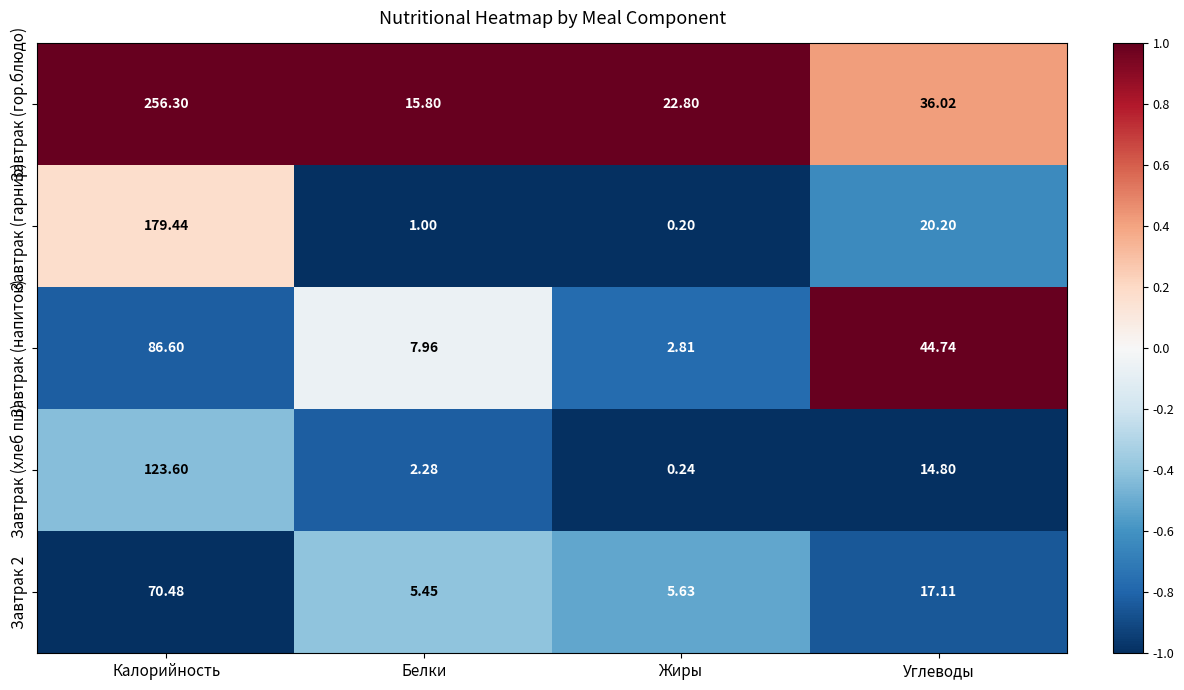

Where does the Завтрак (хлеб пш) series first go above 14?

Калорийность